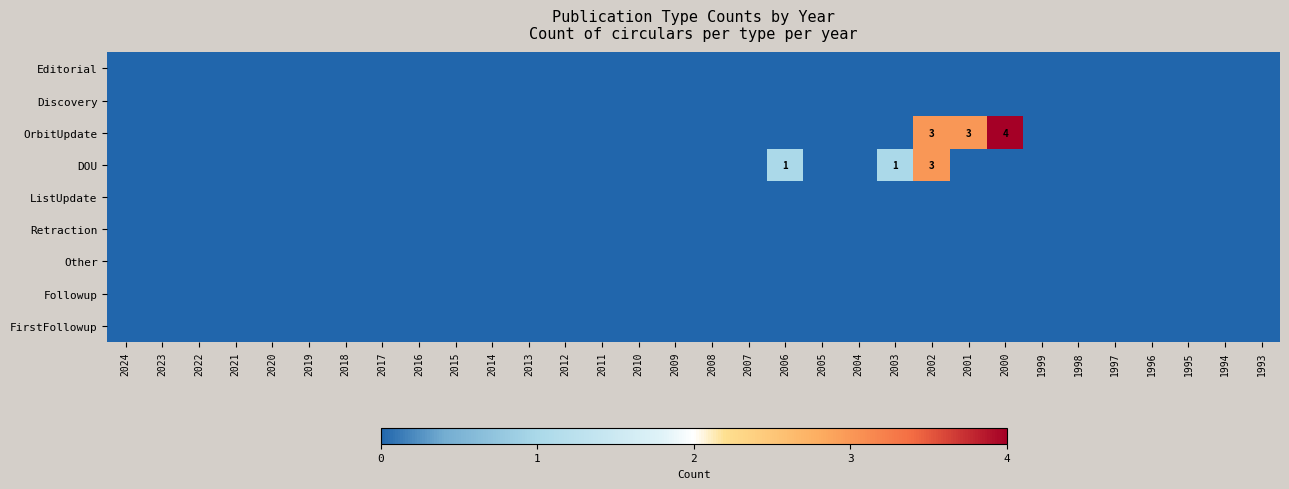

At 1995, list the series in order from smallest to largest.

Editorial, Discovery, OrbitUpdate, DOU, ListUpdate, Retraction, Other, Followup, FirstFollowup